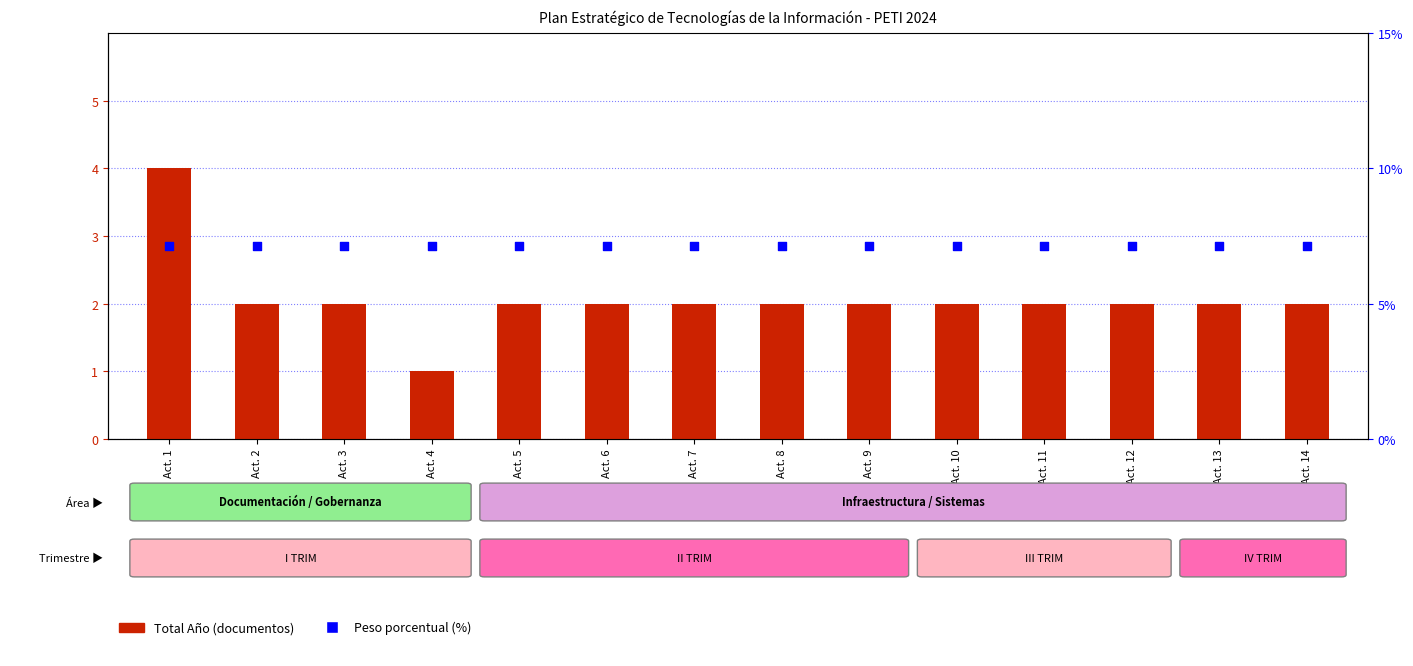

Which series contains the lowest Y value?

Total Año